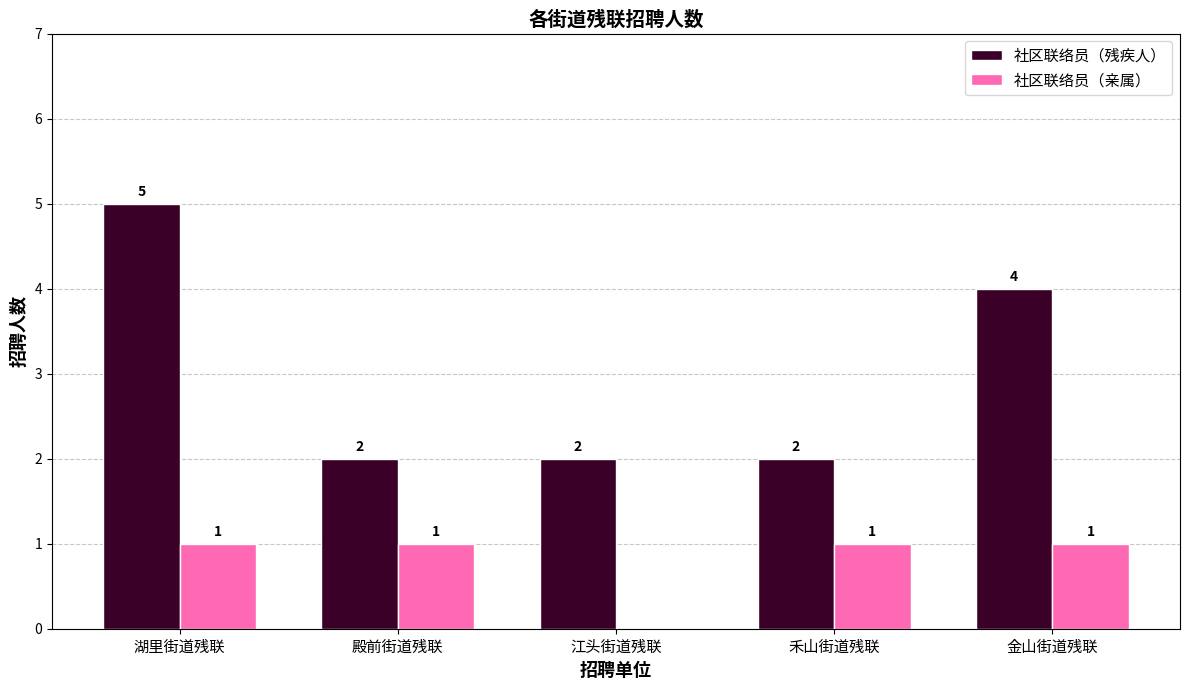

How many groups of bars are there?

5